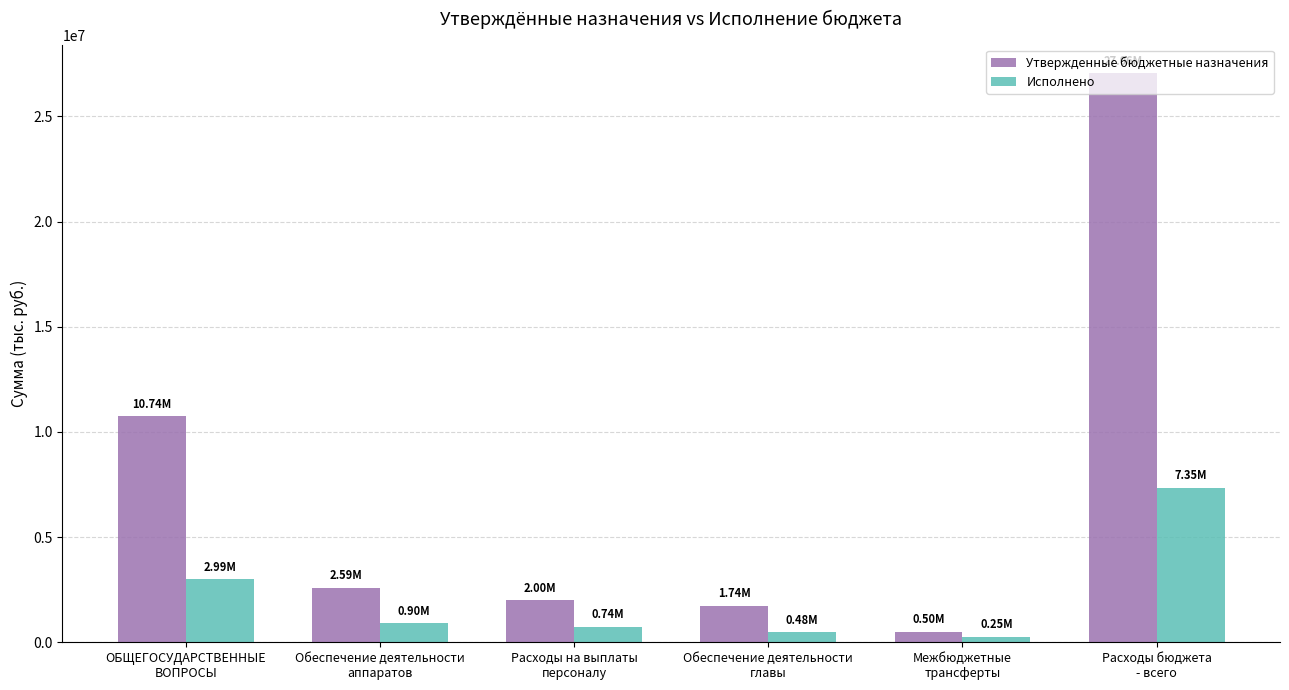

At which category is the sum across all series the highest?

Расходы бюджета
- всего